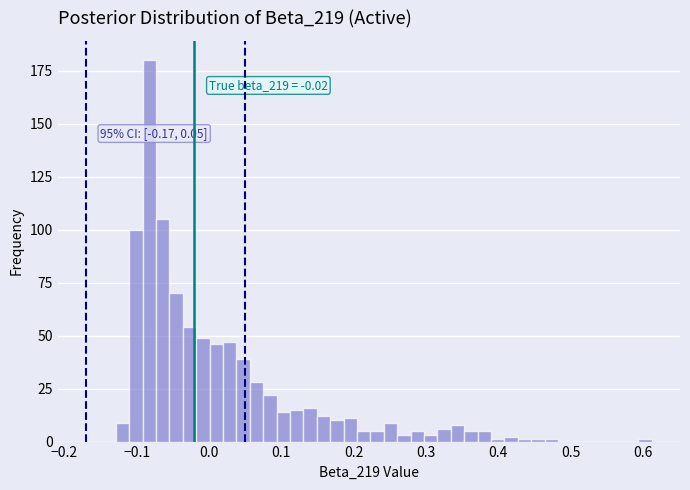

Read against the x-axis, roughly where is the centre of the tallest bar?

-0.08